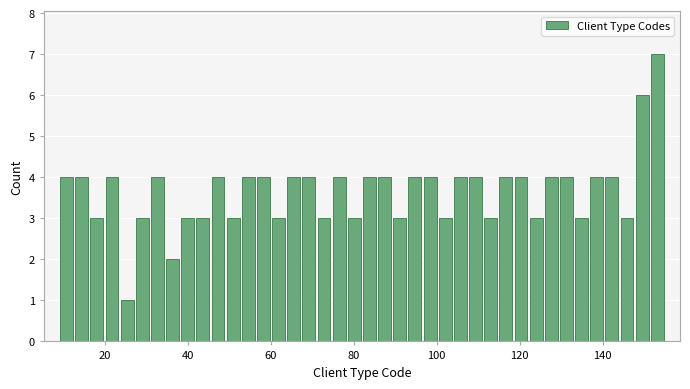

Around what value on the x-axis is the tallest bar? Give the approximate position of its centre, as read against the axis.

154